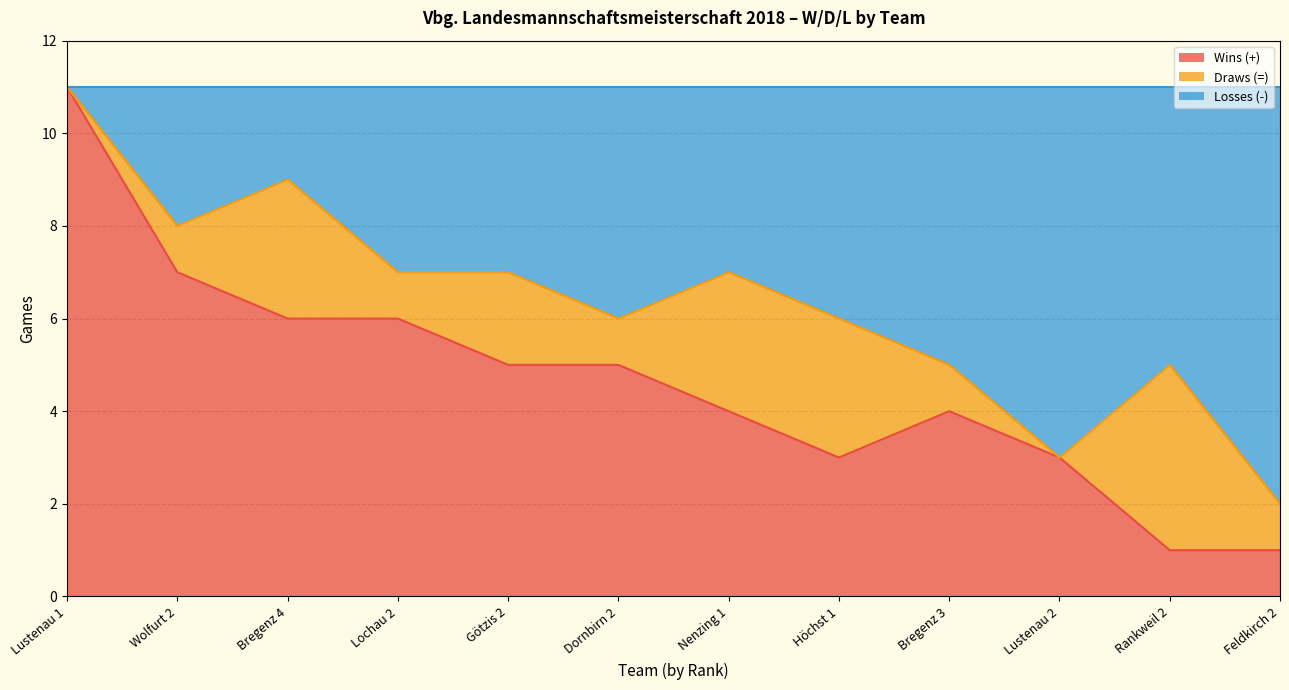

Read the Wins (+) value at Wolfurt 2.

7